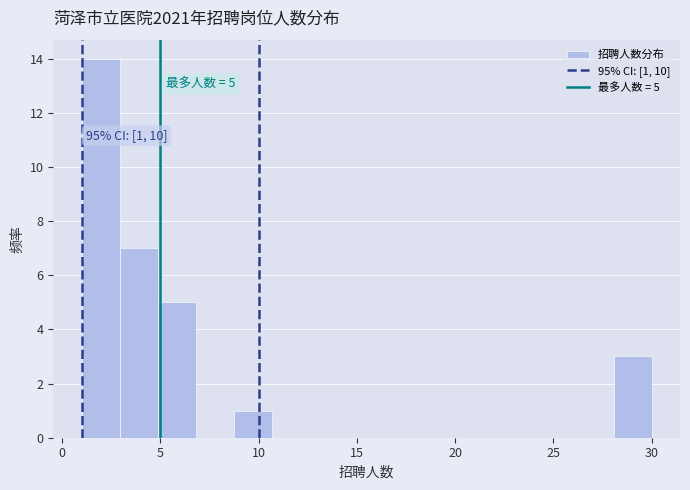

Around what value on the x-axis is the tallest bar? Give the approximate position of its centre, as read against the axis.

2.0